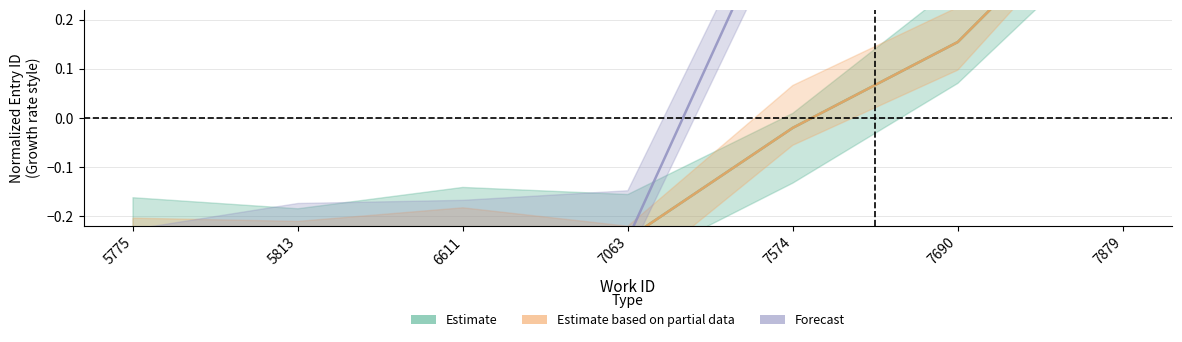

Which series has the widest spread of values?

Forecast